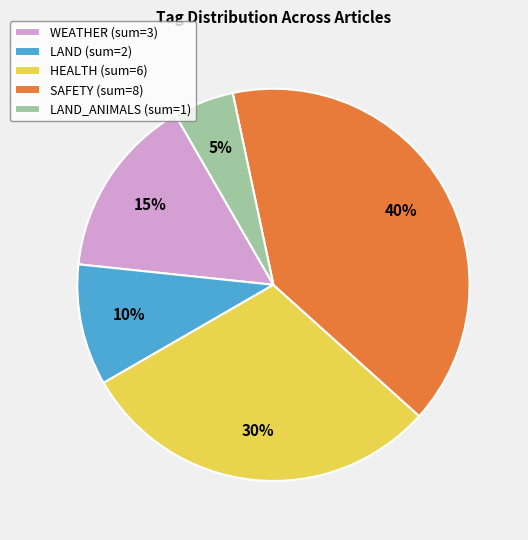

Does LAND_ANIMALS (sum=1) represent more than half of the total?

No